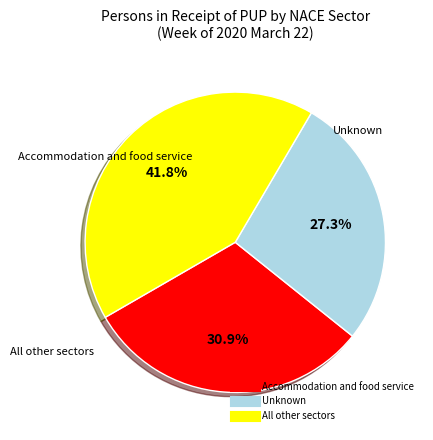

Is there a majority slice in this chart?

No